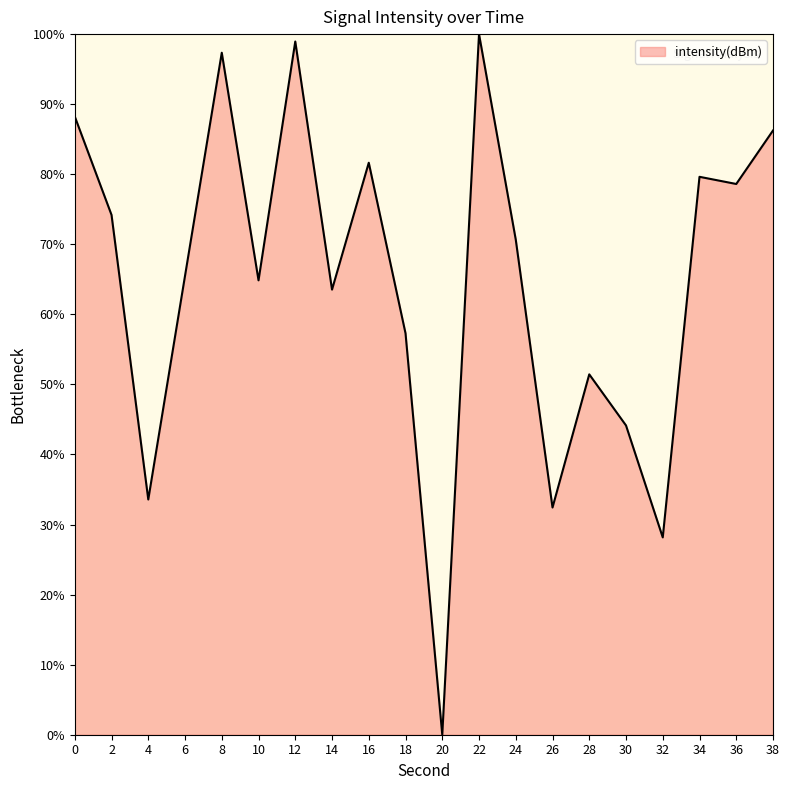

What is the difference between the second highest and second lowest values?

70.8